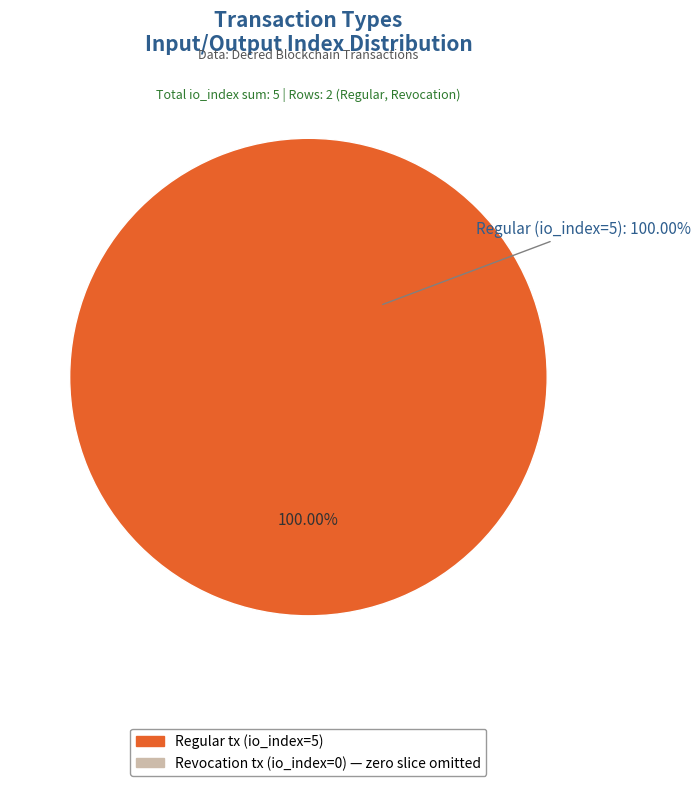

To the nearest percent, what is the difference between the largest and smallest slice percentages?

100%